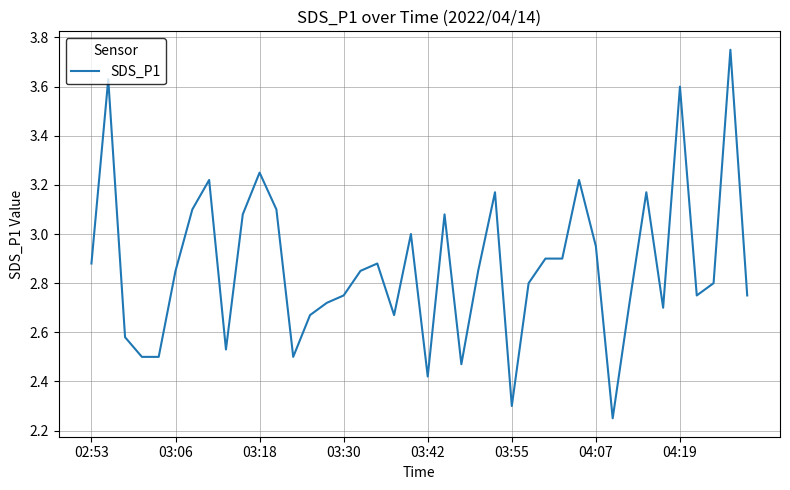

Where is the first local minimum?

8